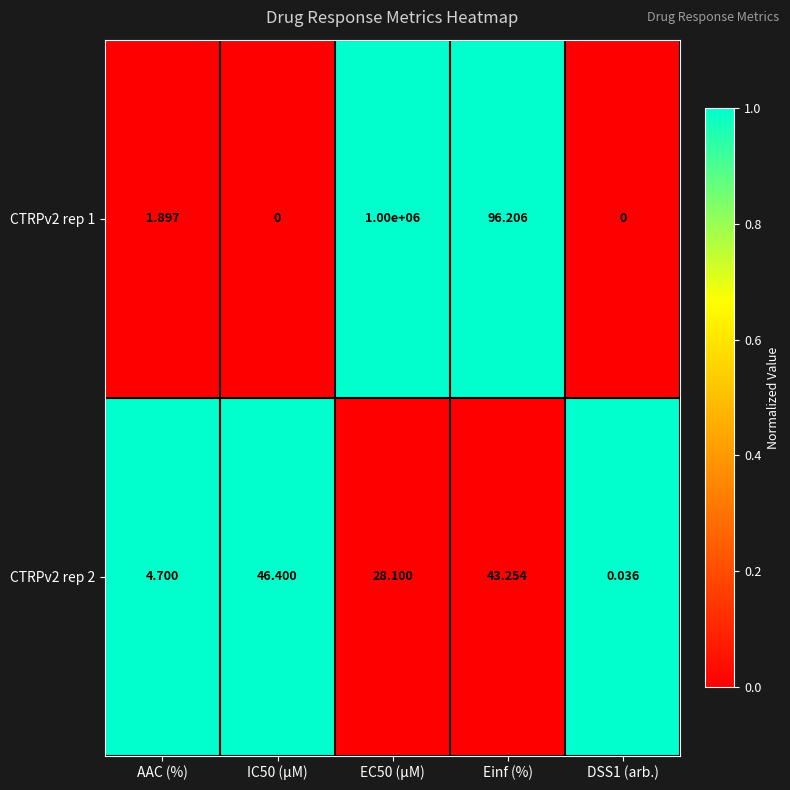

Rank the series by their average value, from highest to lowest.

CTRPv2 rep 1, CTRPv2 rep 2